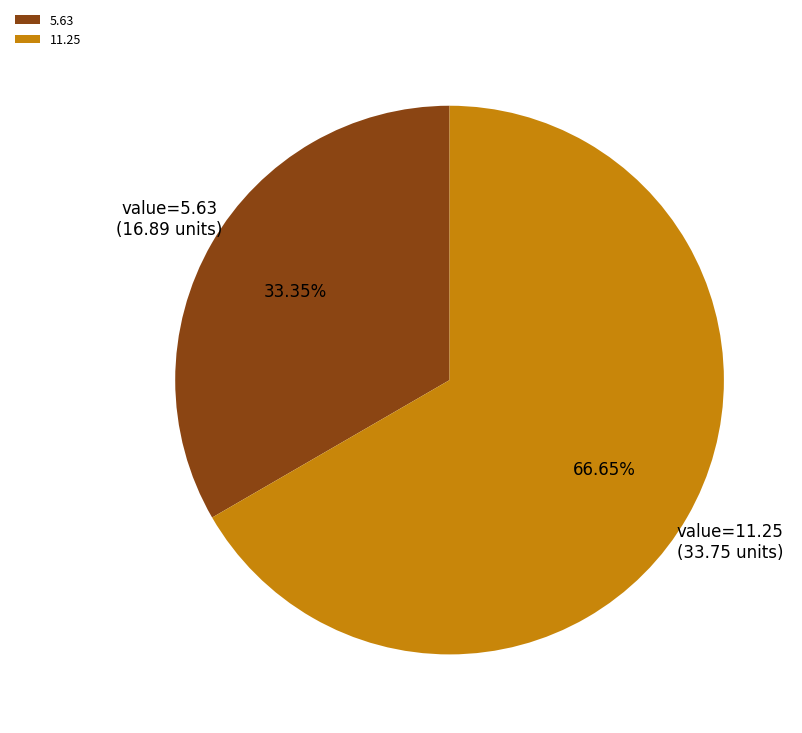

Approximately how many times larger is the value at 11.25 compared to 5.63?

2.0